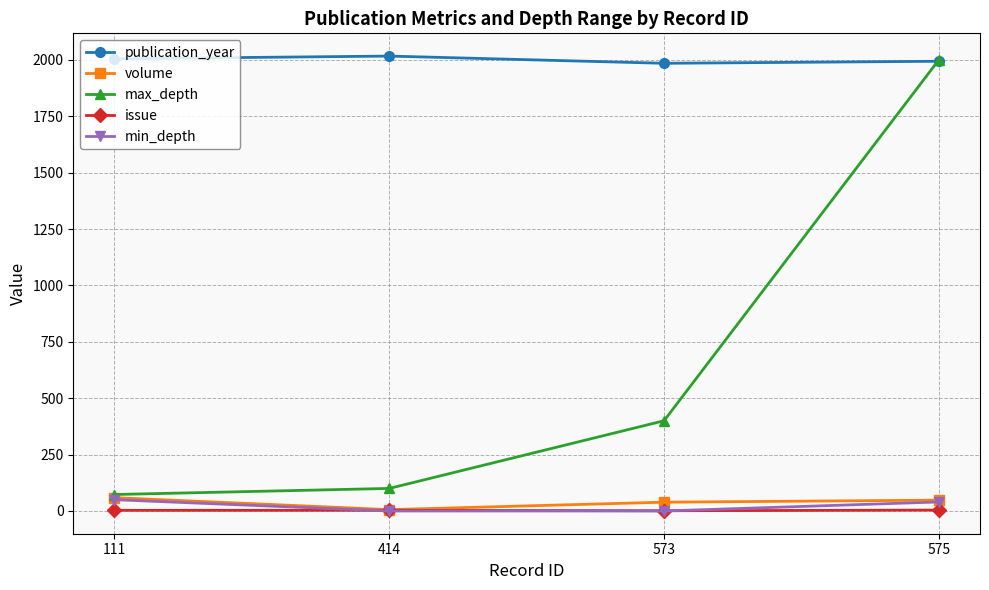

True or false: publication_year and volume cross at least once.

False